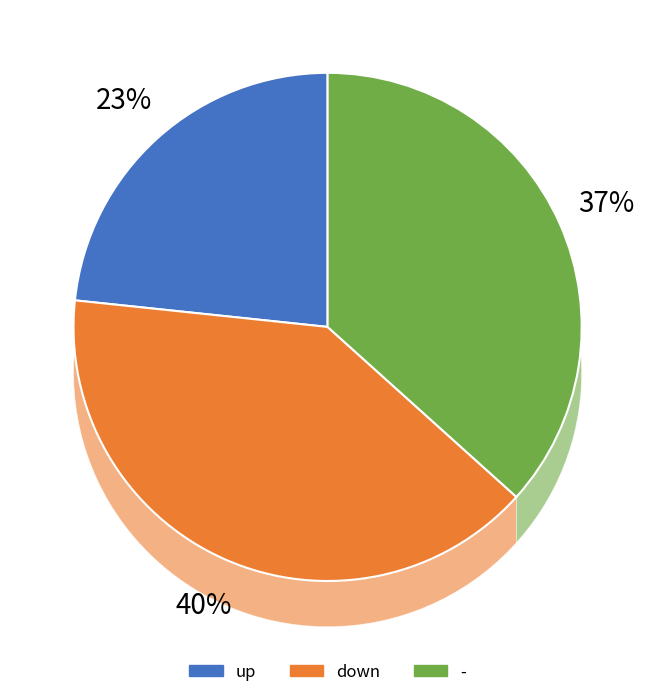

Which category has the biggest portion of the pie?

down